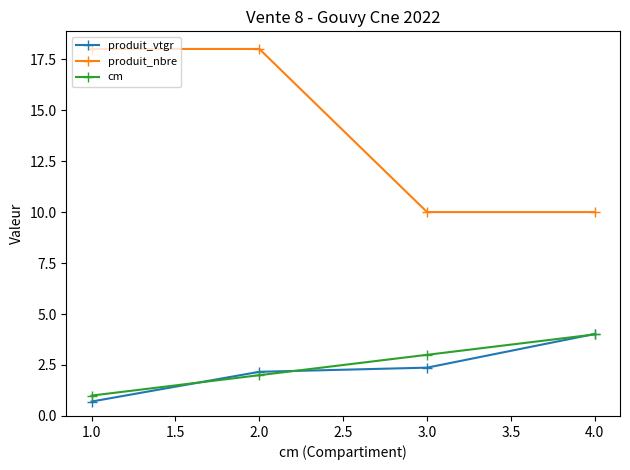

Which series has the largest total across all categories?

produit_nbre